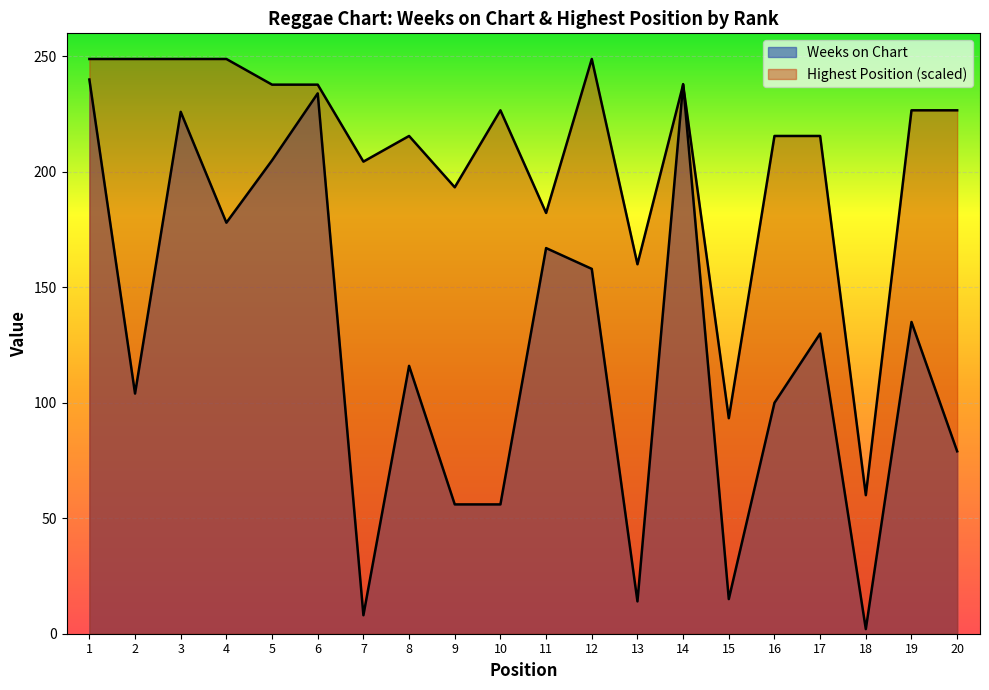

What is the difference between the highest and lowest values at 9?

137.3